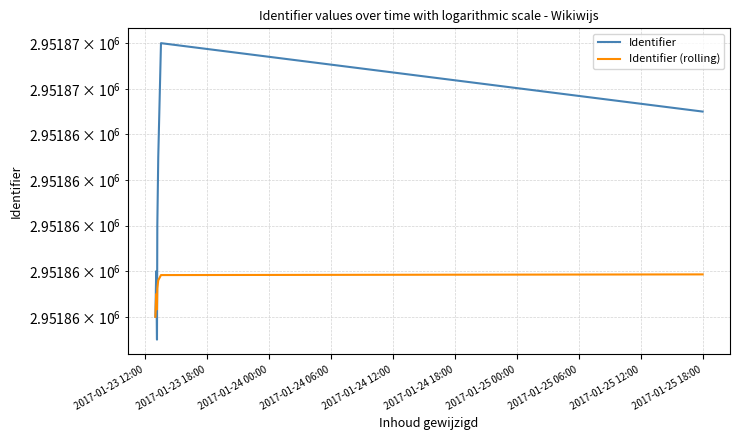

What is the smallest value displayed?

2951855.0